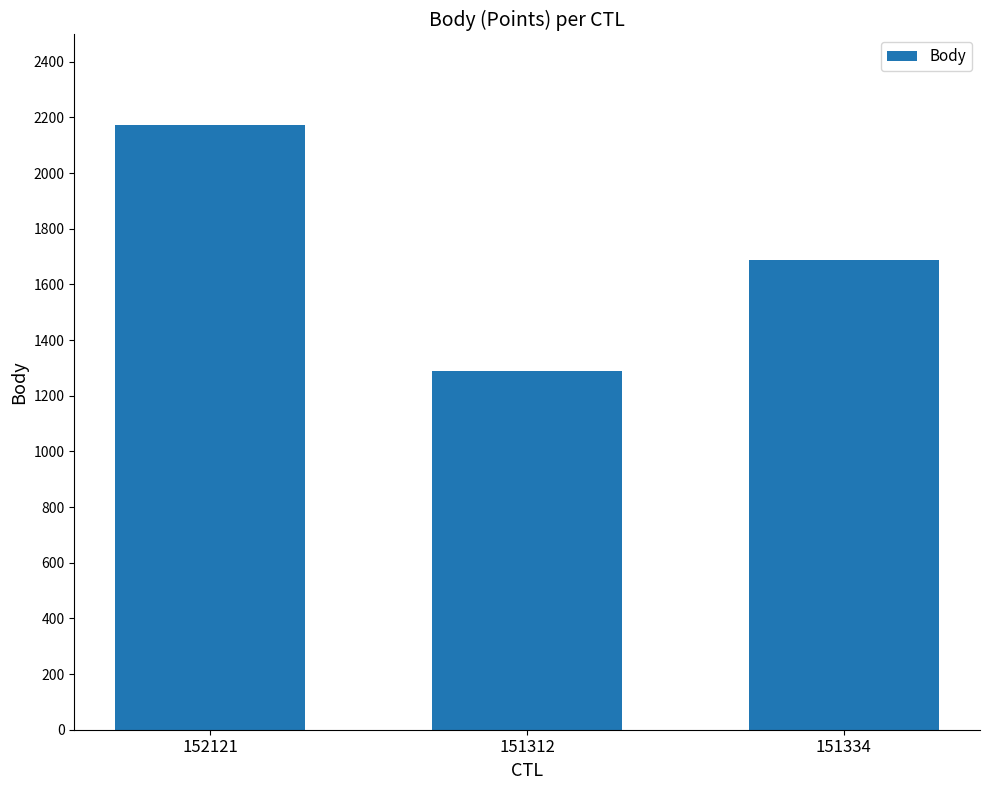

What is the label of the 3rd bar from the left?

151334